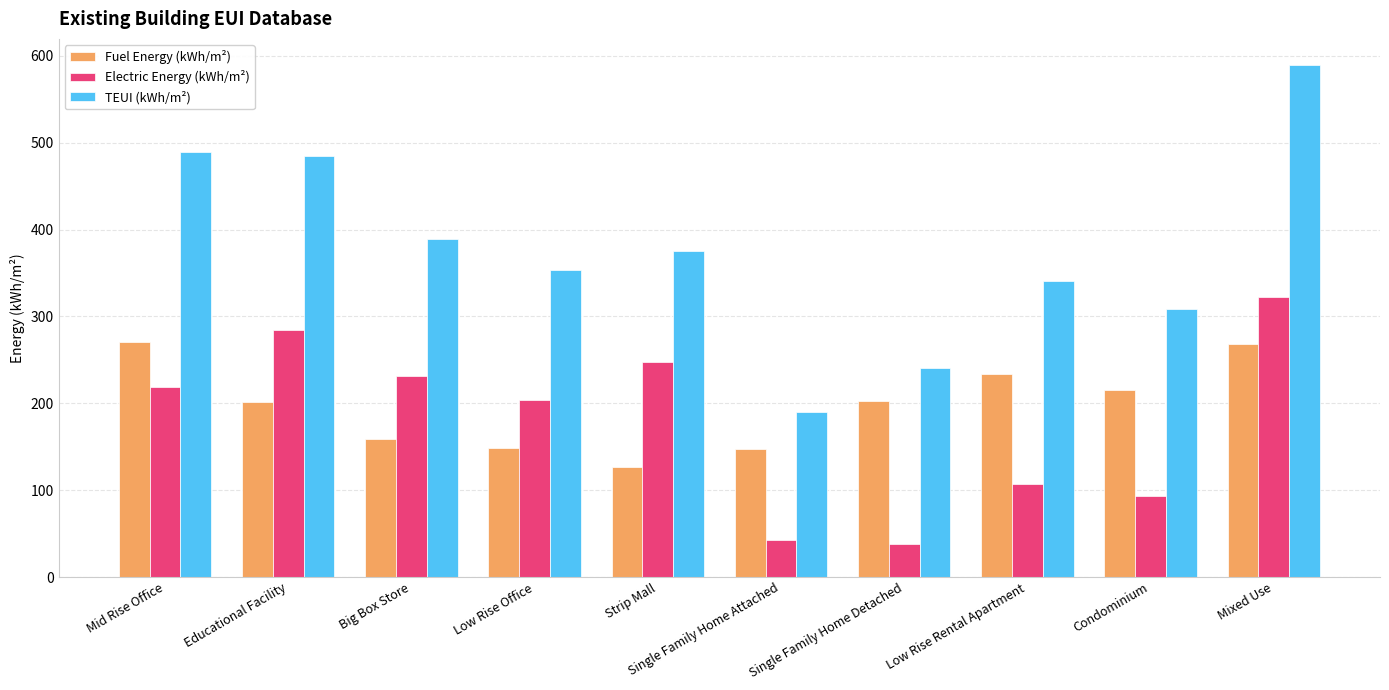

How many data points in TEUI (kWh/m²) are less than 375?

5